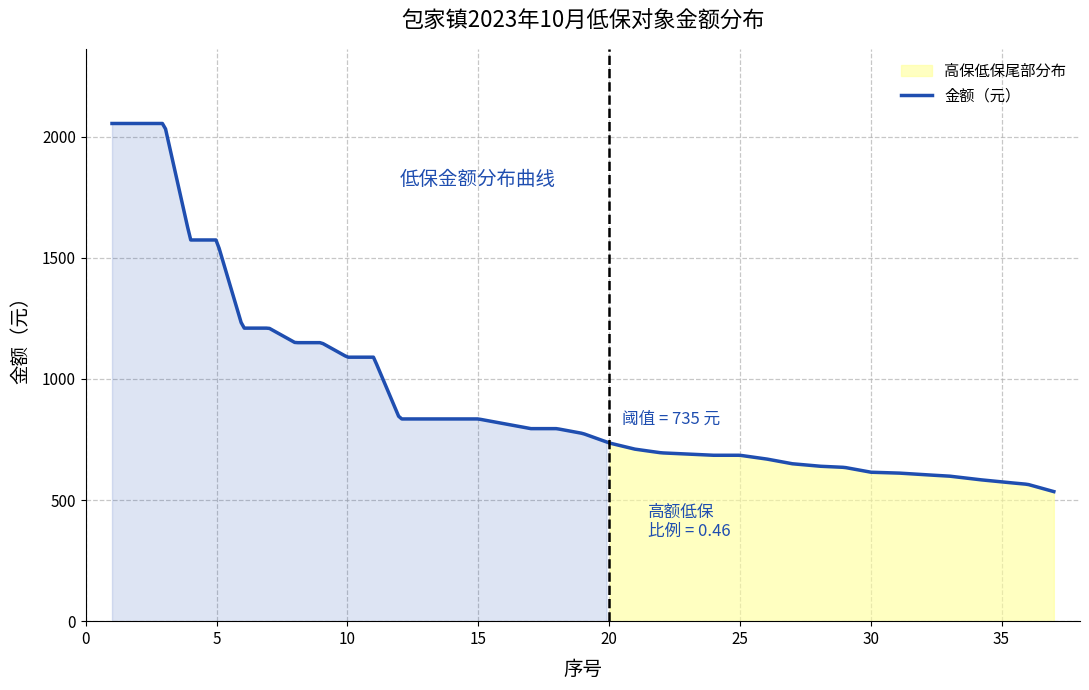

Rank the categories by value from lowest to highest.

37, 36, 35, 34, 33, 32, 31, 30, 29, 28, 27, 26, 24, 25, 23, 22, 21, 20, 19, 17, 18, 16, 12, 13, 14, 15, 10, 11, 8, 9, 6, 7, 4, 5, 1, 2, 3